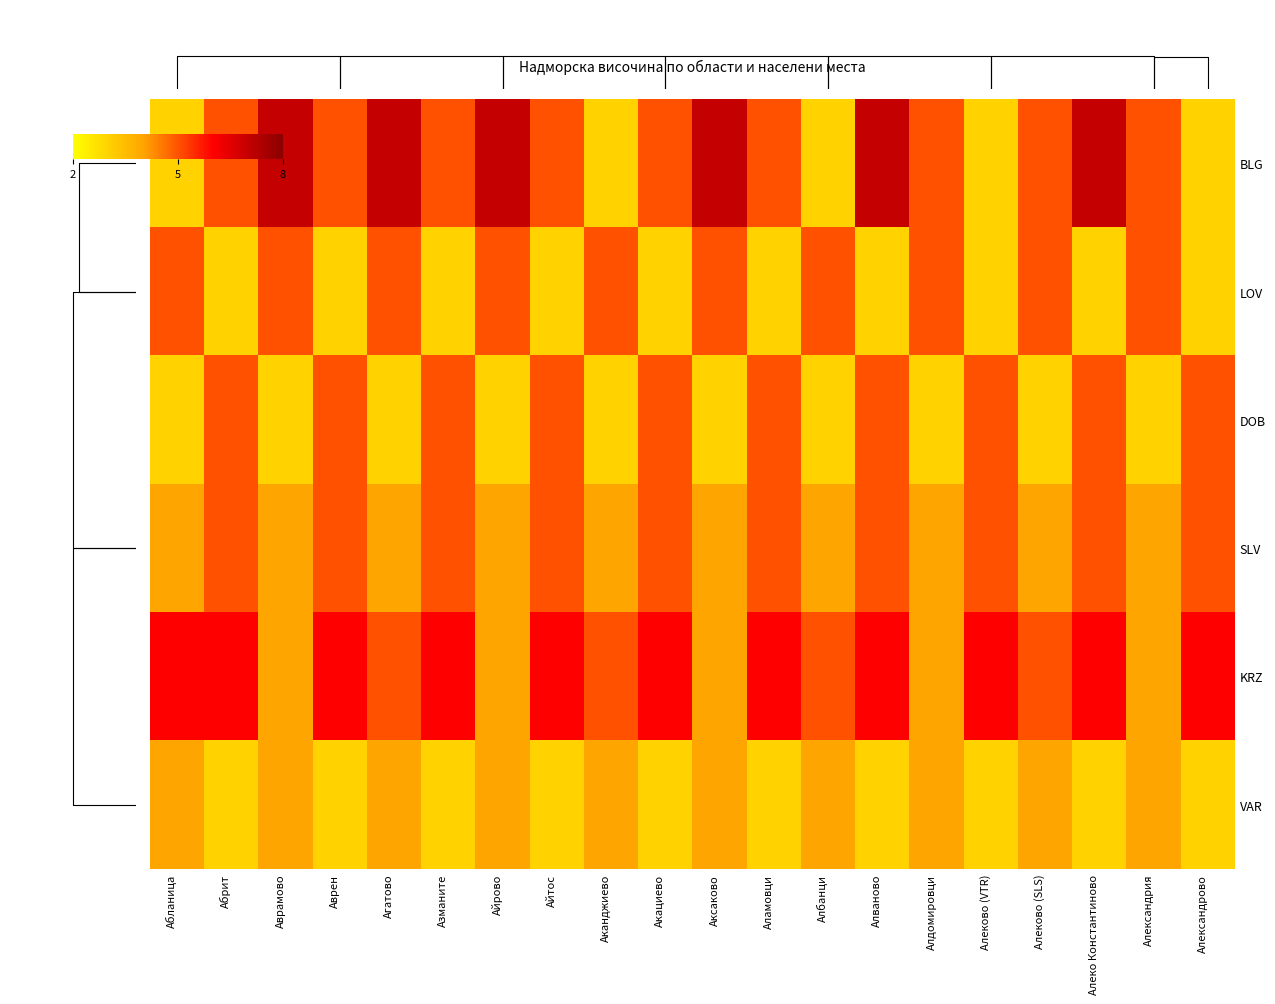

What is the difference between the maximum and minimum values in the DOB series?

2